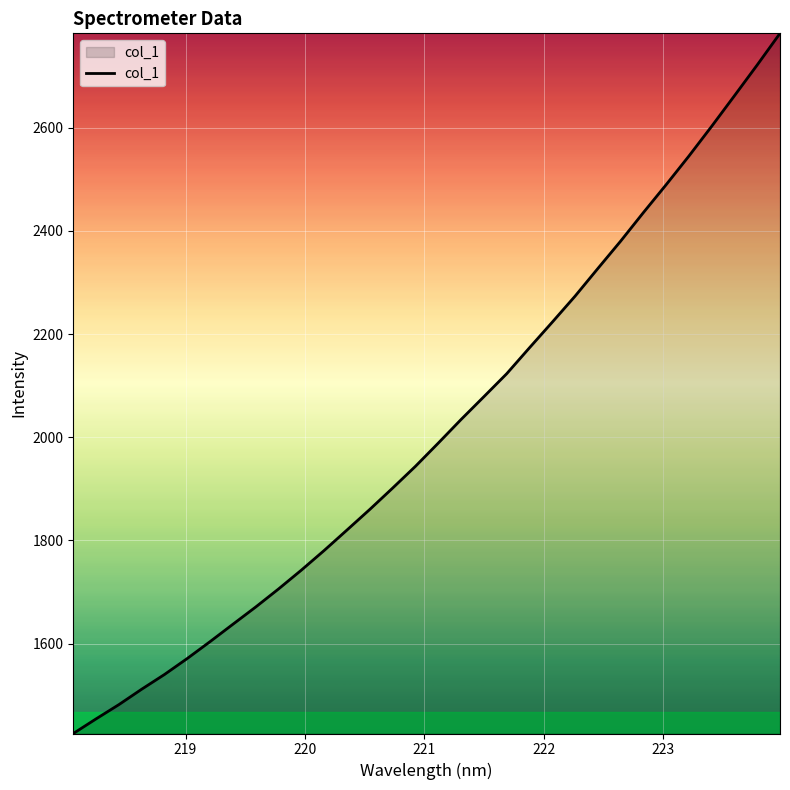

What is the maximum value shown in the chart?

2783.1